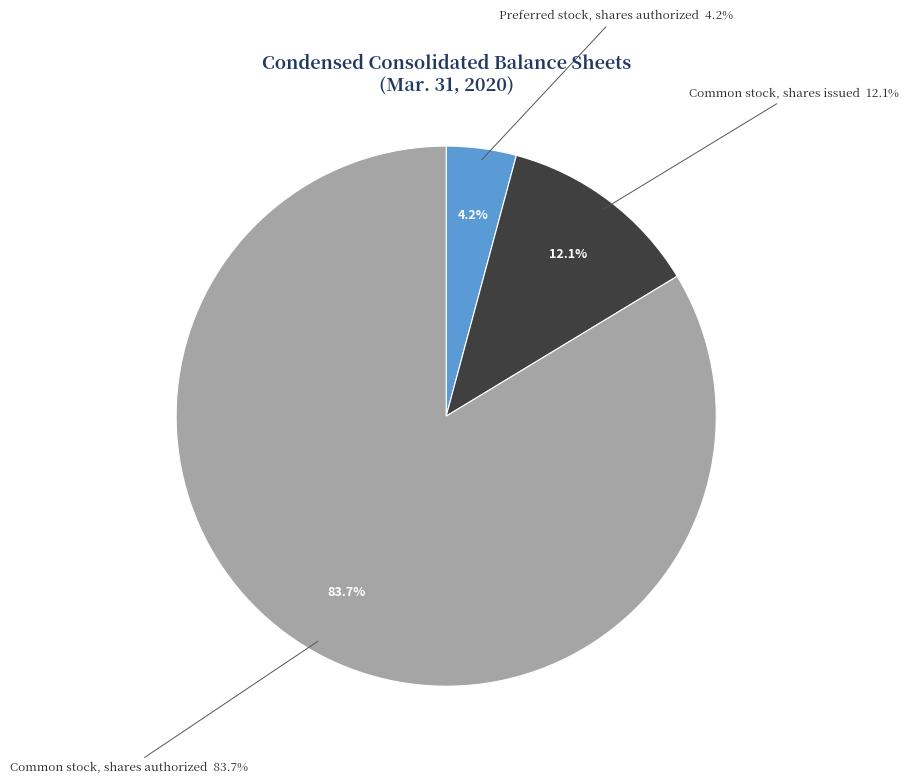

Rank the categories by value from highest to lowest.

Common stock, shares authorized, Common stock, shares issued, Preferred stock, shares authorized